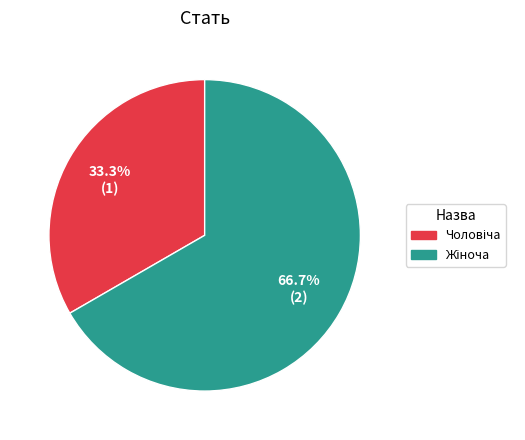

Is there a majority slice in this chart?

Yes